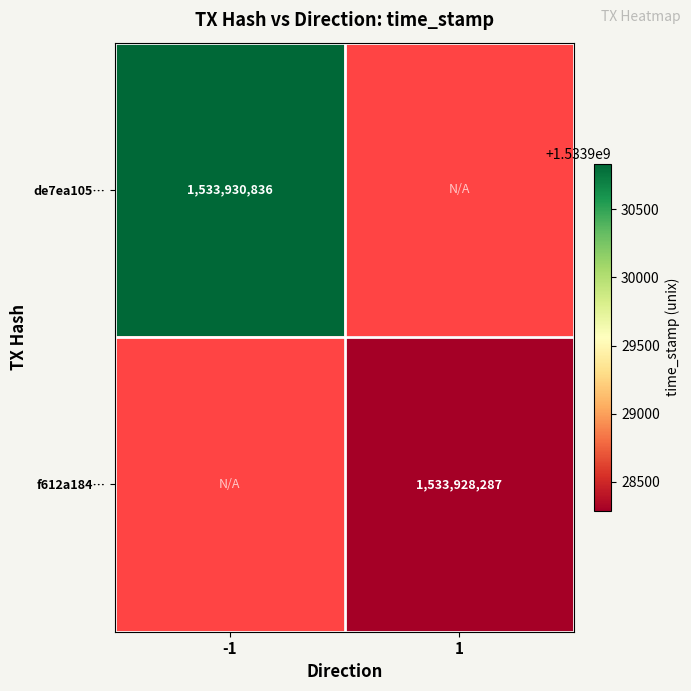

The value of f612a184… at 1 is 422954204. True or false?

False